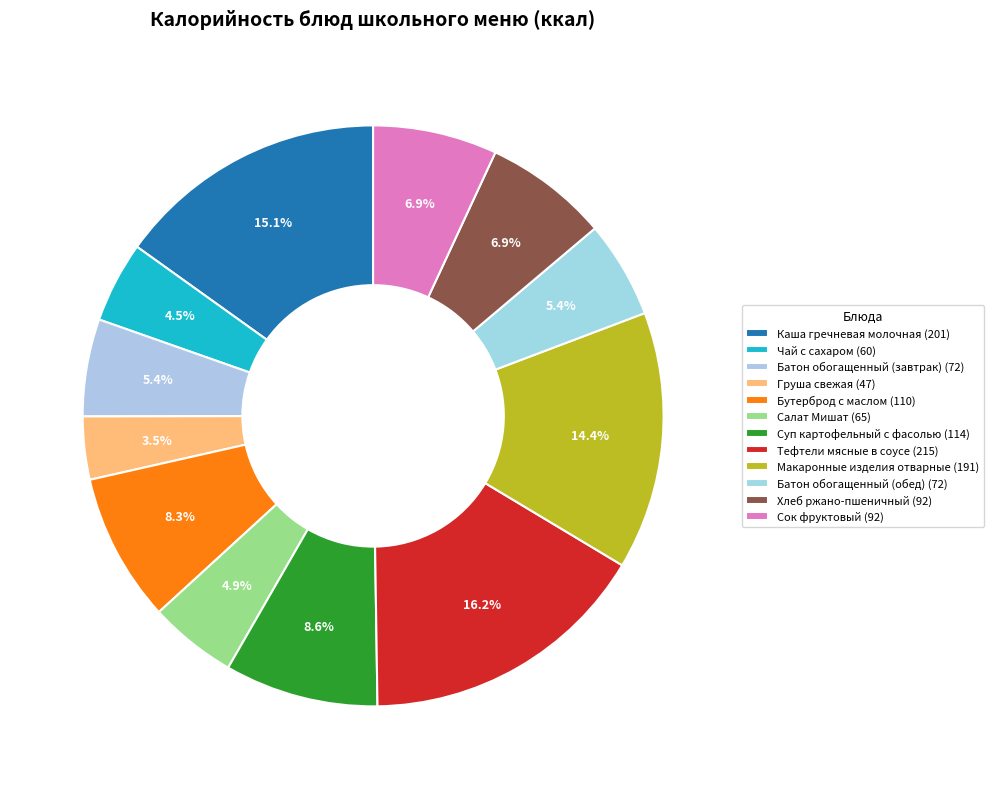

How many slices are in this pie chart?

12